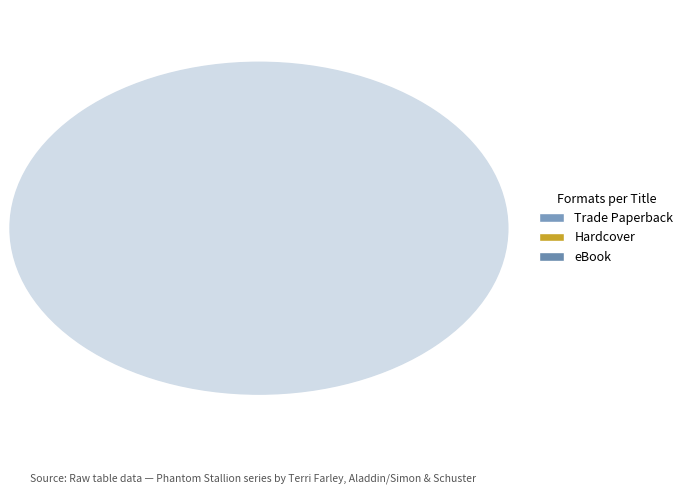

What is the smallest slice in the pie chart?

Phantom Stallion Wild and Free Collection